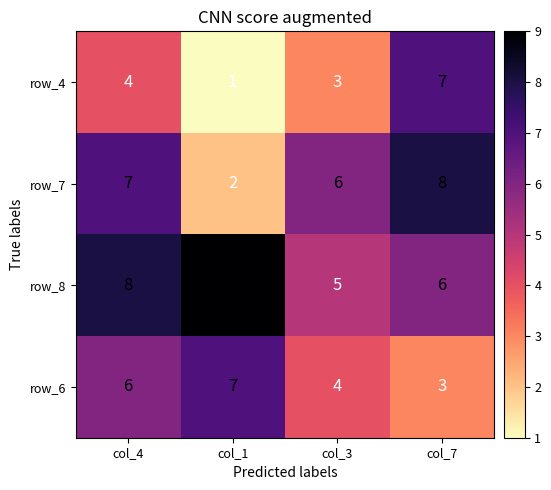

What is the difference between the highest and lowest values at col_7?

5